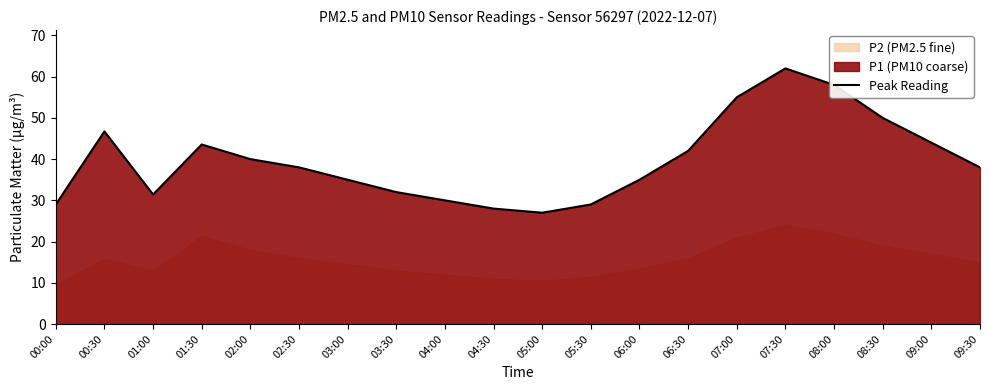

What is the maximum value shown in the chart?

62.0